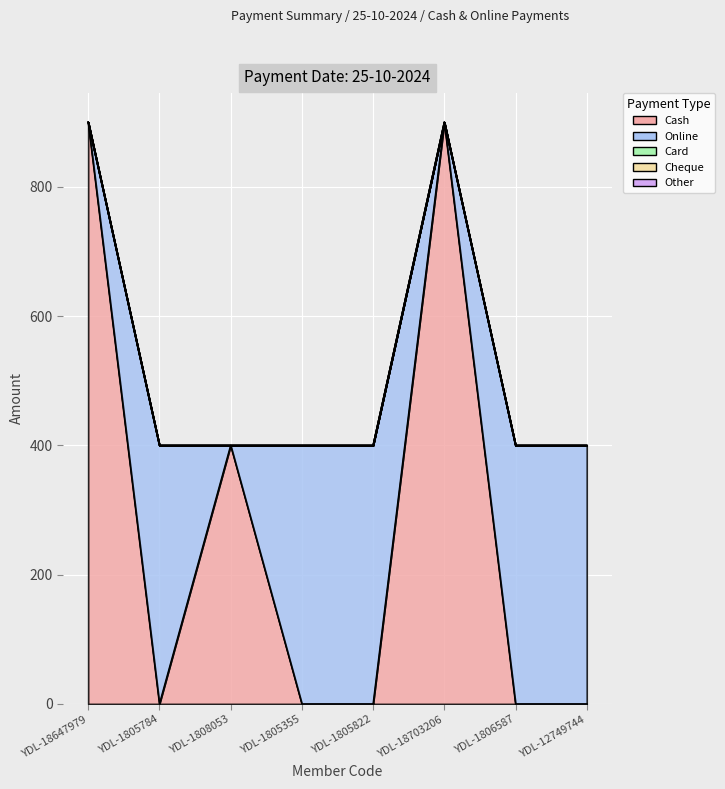

True or false: Card and Other cross at least once.

False